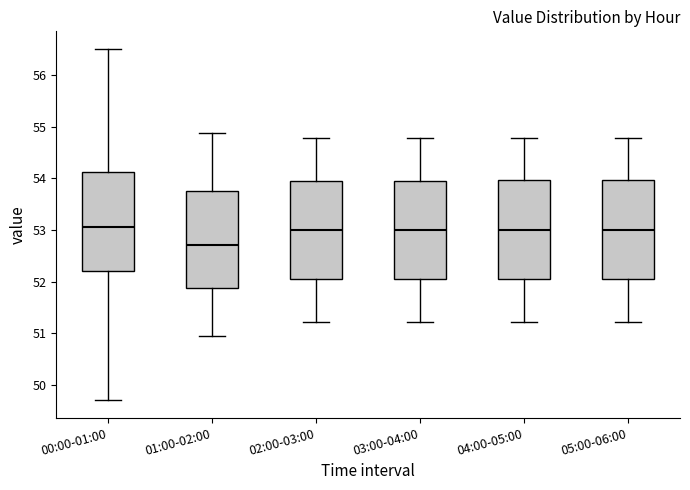

Reading left to right, transcribe this box plot: for each box, give where its median line is, the range the box spans, and where its two whiskers end, as read against the y-axis. The values are not printed on the chart, so give them approximately, as read against the axis.

00:00-01:00: median 53.1, box 52.2 to 54.1, whiskers 49.7 to 56.5
01:00-02:00: median 52.7, box 51.9 to 53.8, whiskers 51.0 to 54.9
02:00-03:00: median 53.0, box 52.1 to 53.9, whiskers 51.2 to 54.8
03:00-04:00: median 53.0, box 52.1 to 53.9, whiskers 51.2 to 54.8
04:00-05:00: median 53.0, box 52.1 to 54.0, whiskers 51.2 to 54.8
05:00-06:00: median 53.0, box 52.1 to 54.0, whiskers 51.2 to 54.8